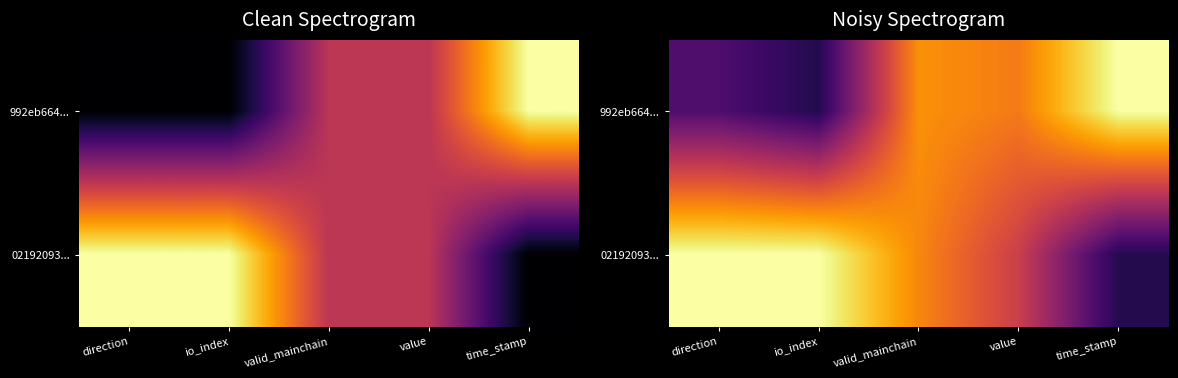

At which label does 02192093... reach its minimum?

time_stamp